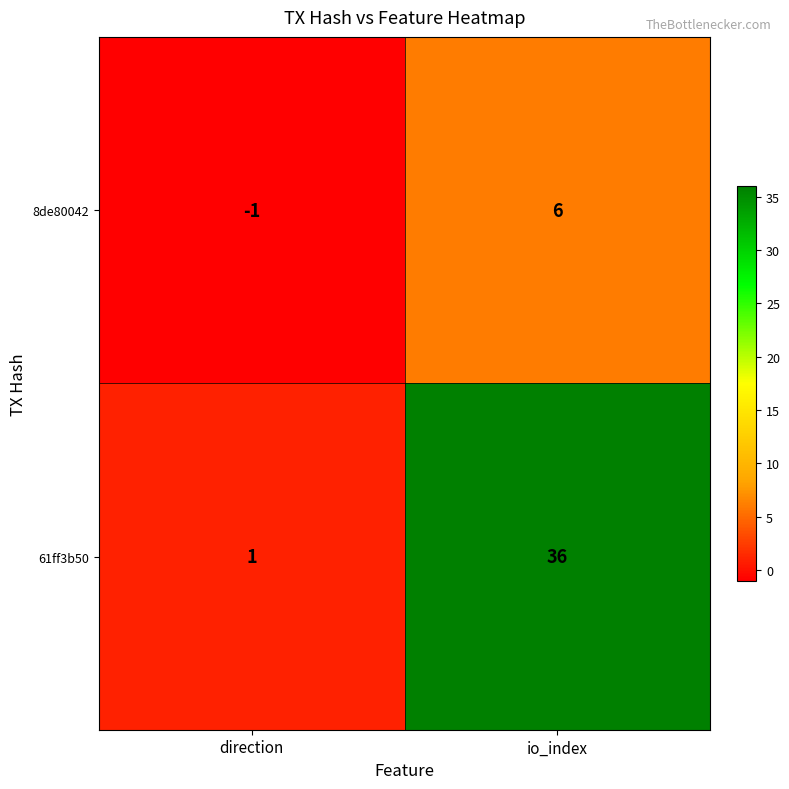

List the series in order of their peak value, lowest first.

8de80042, 61ff3b50